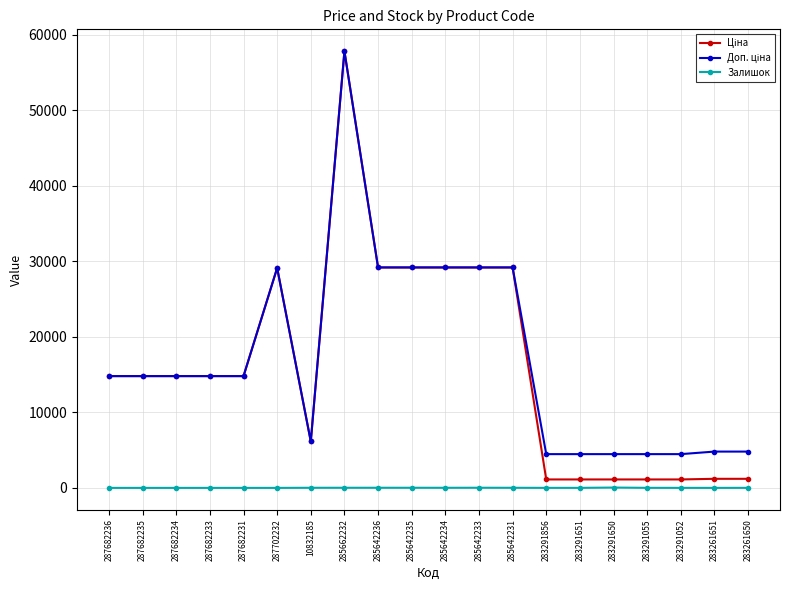

Which category has the highest value across all series?

285662232